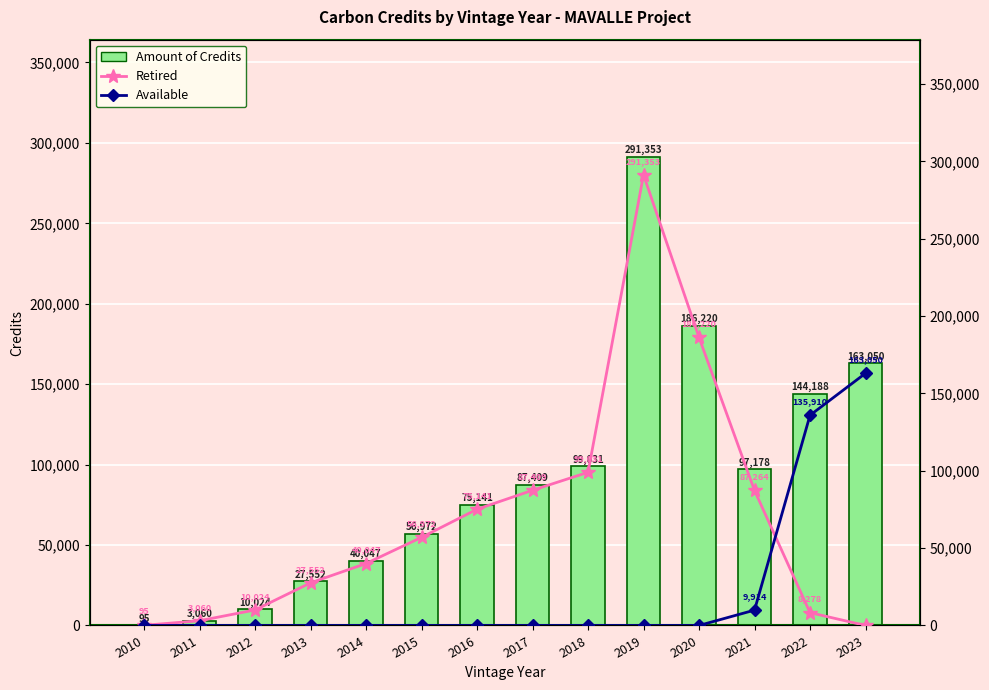

How many data points in Retired are above 56972?

6